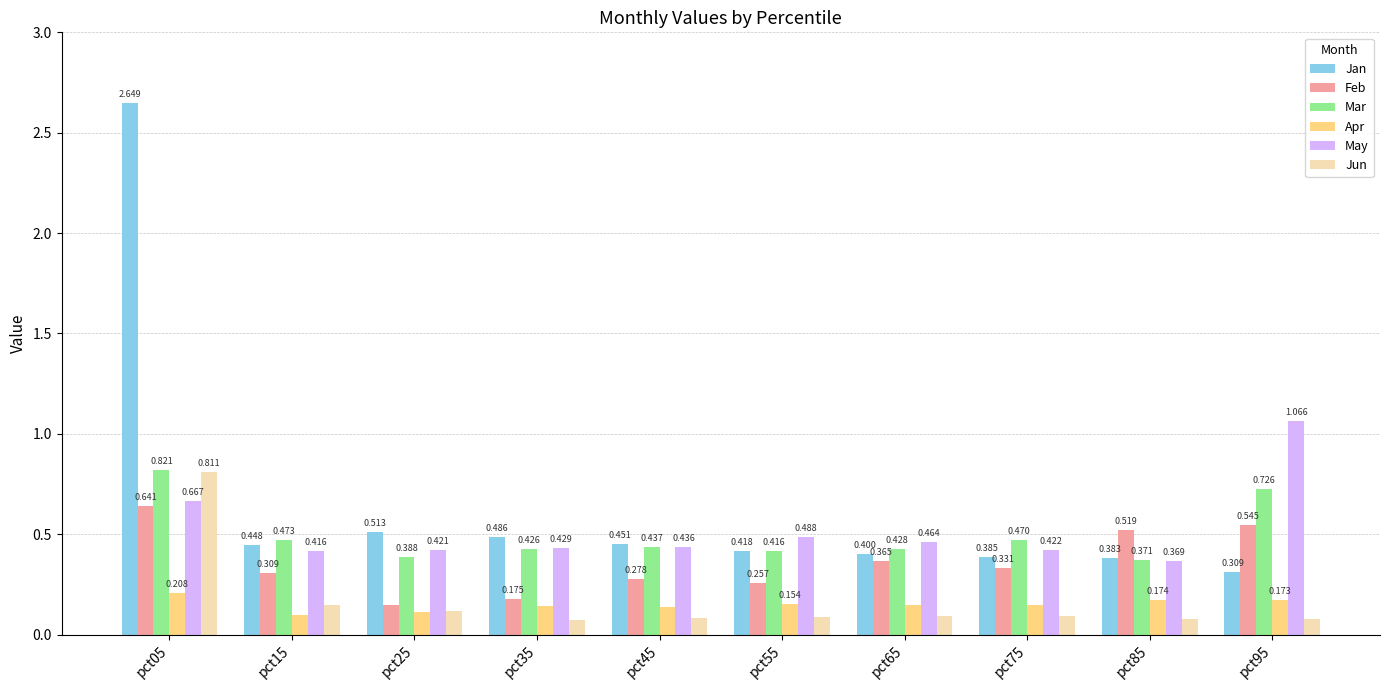

List the series in order of their peak value, highest first.

Jan, May, Mar, Jun, Feb, Apr